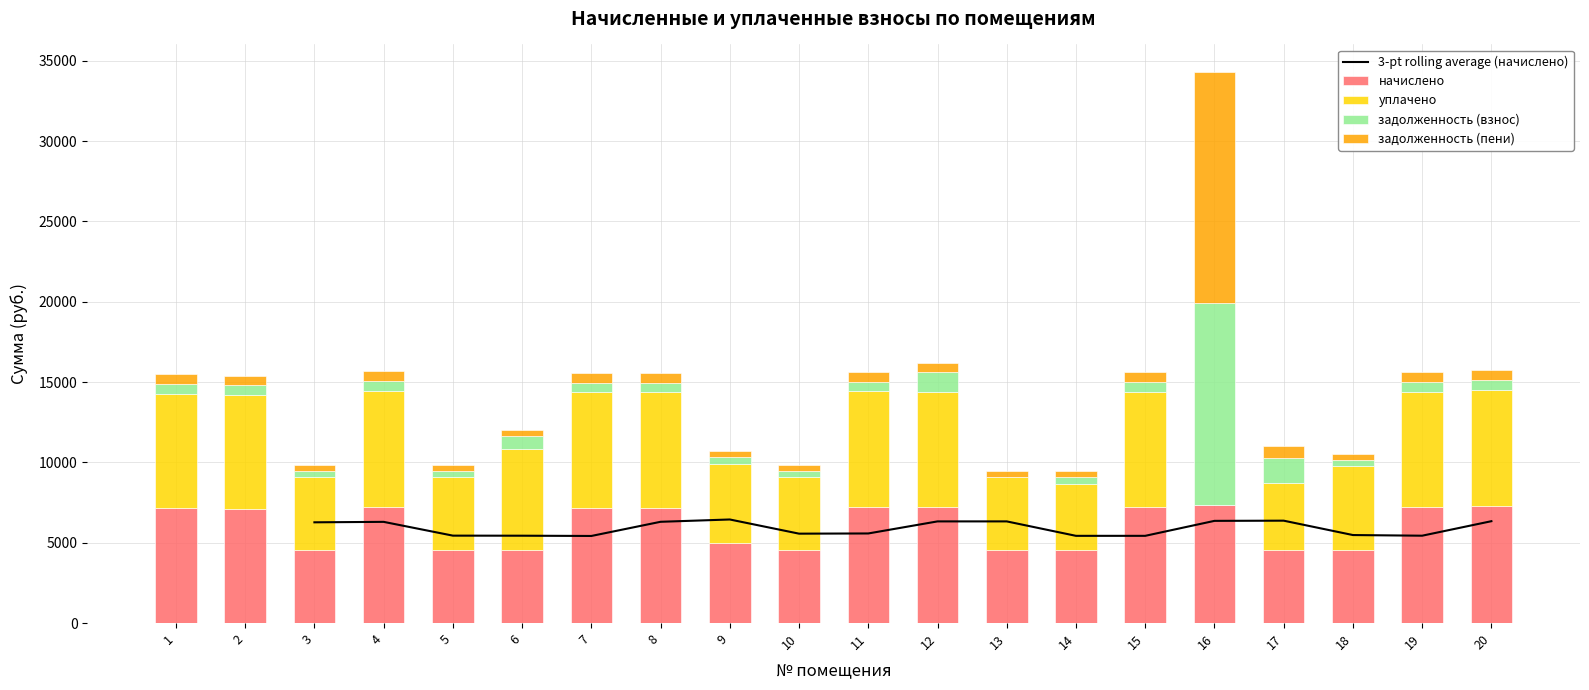

Reading right to left, extract all data points from this chart.

начислено: 20=7276.4	19=7214.9	18=4530.8	17=4567.8	16=7338.0	15=7214.9	14=4530.8	13=4543.1	12=7214.9	11=7227.1	10=4543.1	9=4961.8	8=7190.2	7=7190.2	6=4530.8	5=4543.1	4=7239.5	3=4543.1	2=7116.4	1=7153.3
уплачено: 20=7253.4	19=7192.0	18=5242.9	17=4172.7	16=0.0	15=7192.0	14=4153.3	13=4528.7	12=7192.0	11=7204.2	10=4528.7	9=4946.0	8=7167.4	7=7167.4	6=6332.6	5=4528.7	4=7216.5	3=4528.7	2=7093.8	1=7130.7
задолженность (взнос): 20=606.4	19=601.2	18=377.6	17=1522.6	16=12562.5	15=601.2	14=377.6	13=0.0	12=1202.5	11=602.3	10=378.6	9=413.5	8=599.2	7=599.2	6=755.1	5=378.6	4=603.3	3=378.6	2=593.0	1=596.1
задолженность (пени): 20=606.4	19=601.2	18=377.6	17=761.3	16=14397.0	15=601.2	14=377.6	13=378.6	12=601.2	11=602.3	10=378.6	9=413.5	8=599.2	7=599.2	6=377.6	5=378.6	4=603.3	3=378.6	2=593.0	1=596.1